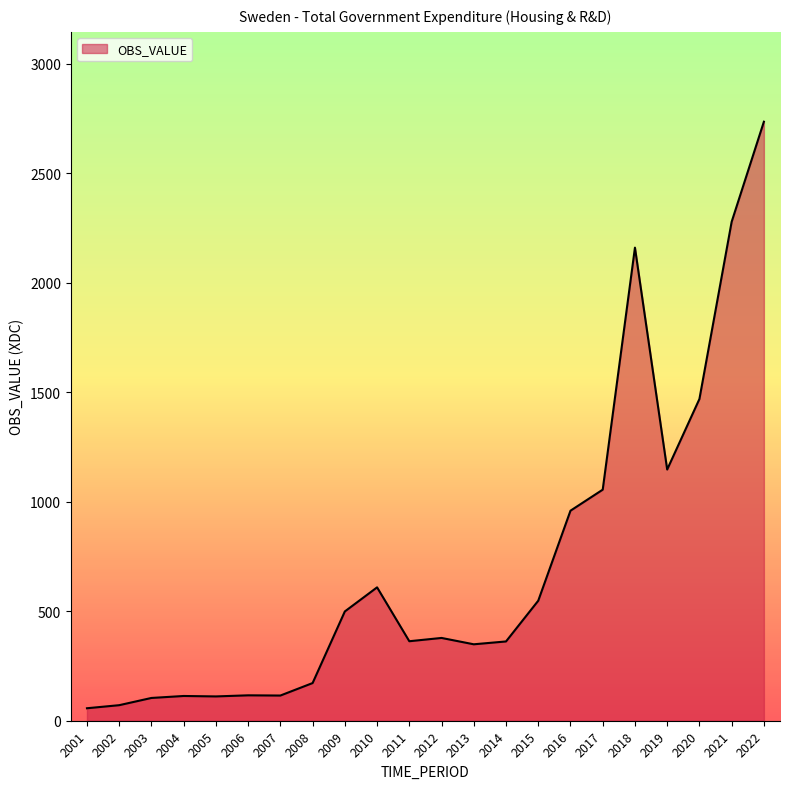

How many lines are shown in the chart?

1